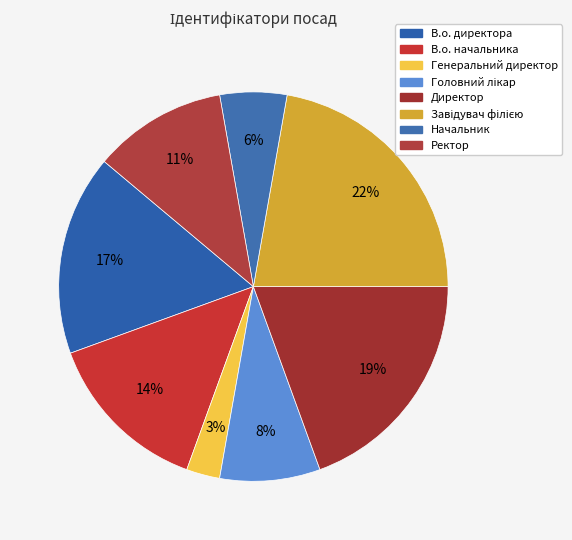

Between В.о. начальника and Ректор, which is larger?

В.о. начальника